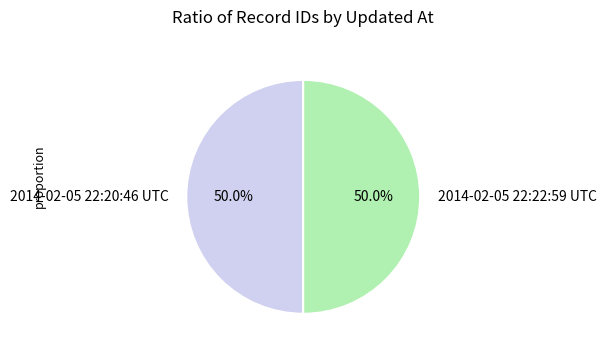

Is it true that 2014-02-05 22:20:46 UTC is 43% of the pie?

False